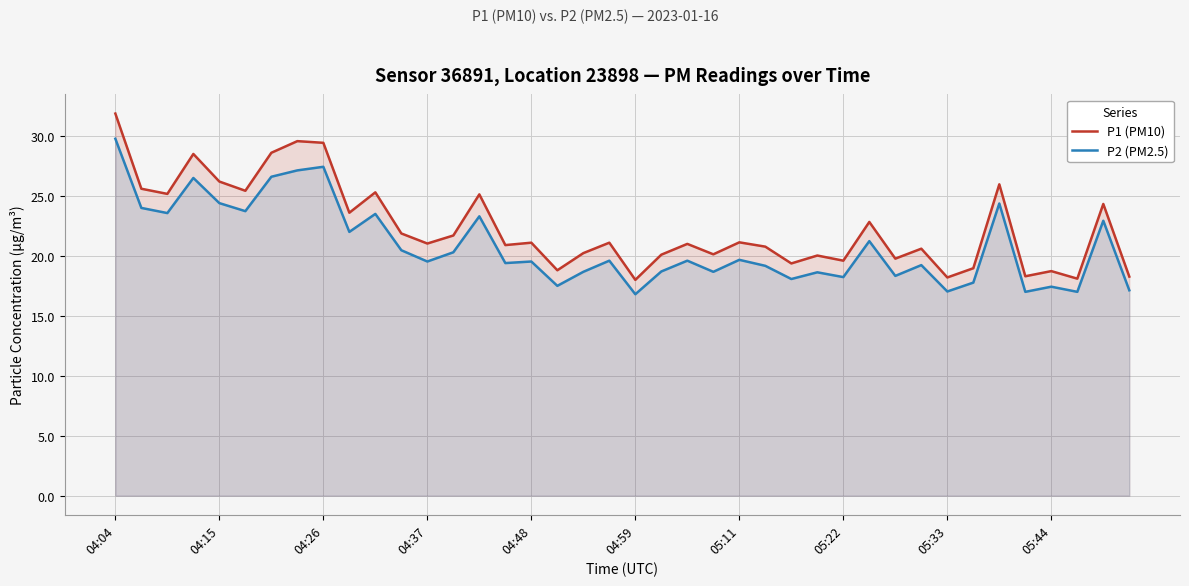

True or false: P1 (PM10) has more than 1 points higher than both neighbors.

True